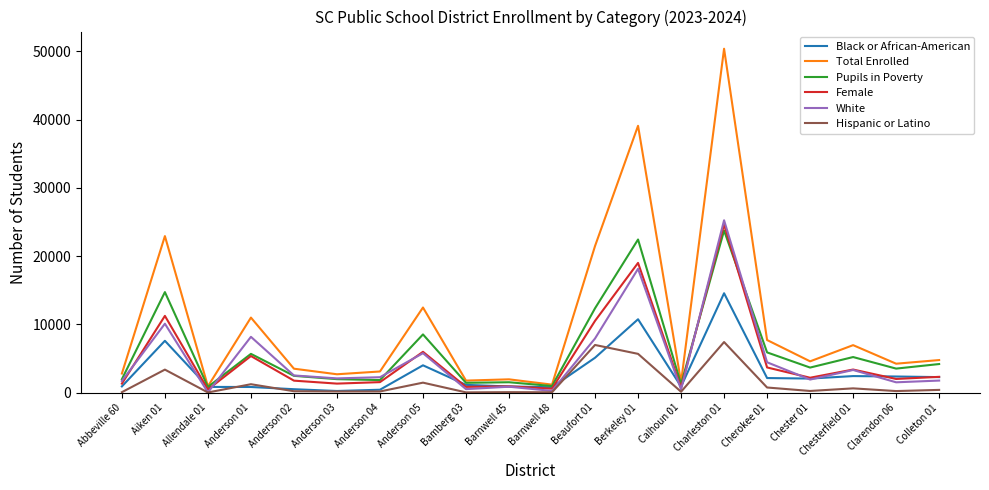

True or false: Total Enrolled has a value of 1522 at Calhoun 01.

True